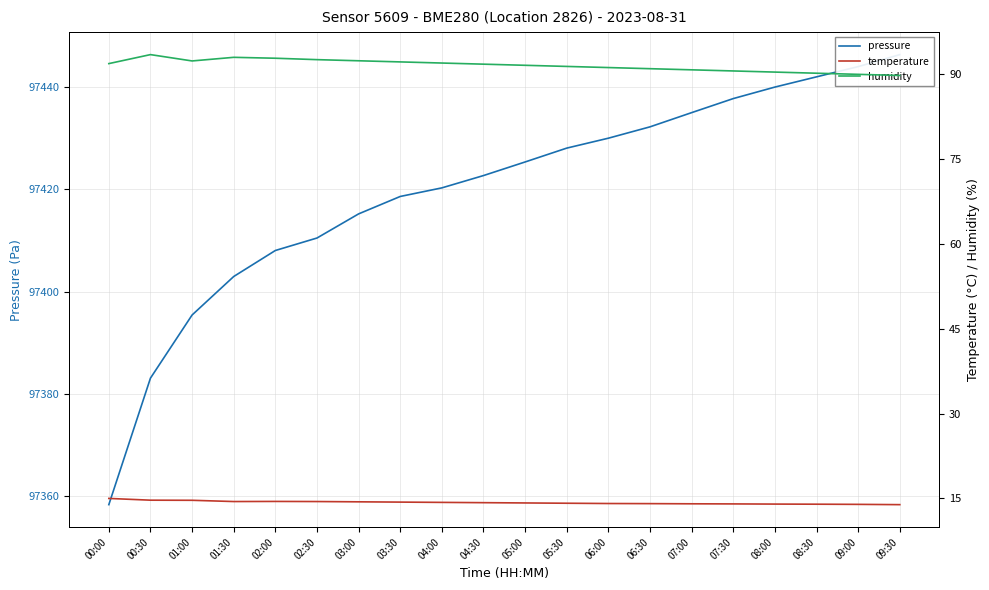

The pressure series shows 97444.0 at 09:00. True or false?

True